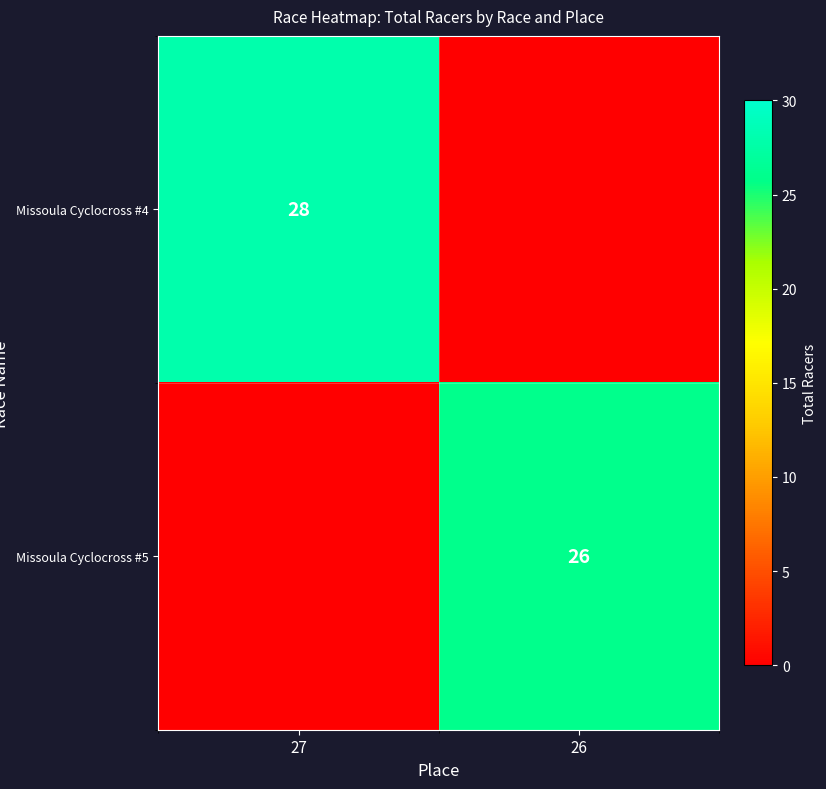

Which has a higher value, 26 or 27?

27